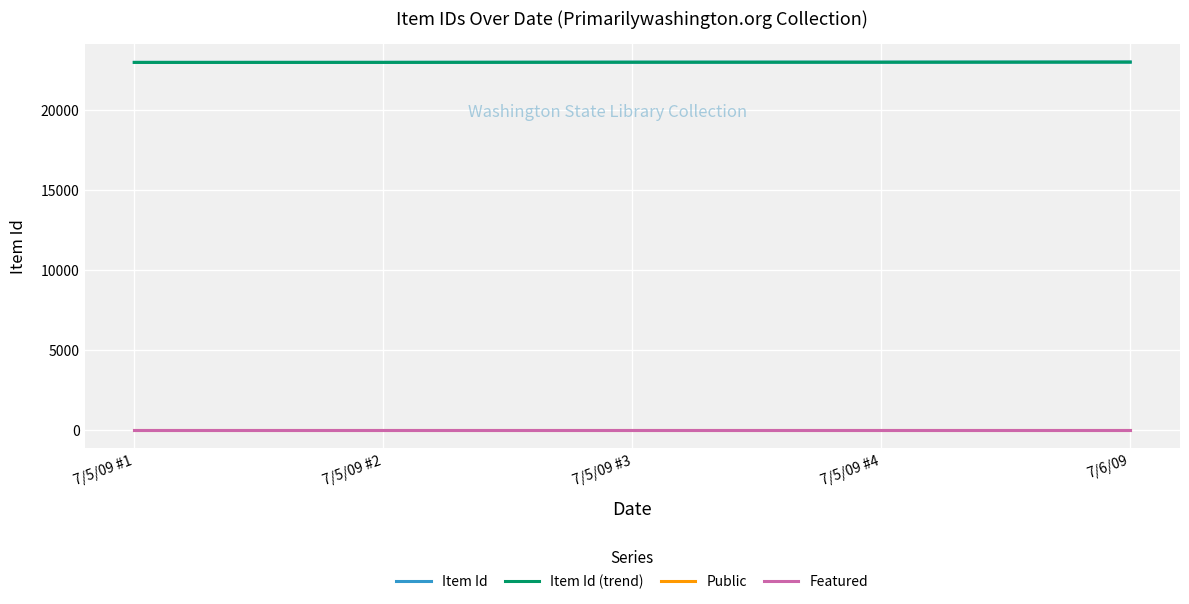

Rank the categories by Item Id value from lowest to highest.

7/5/09 #1, 7/5/09 #2, 7/5/09 #3, 7/5/09 #4, 7/6/09